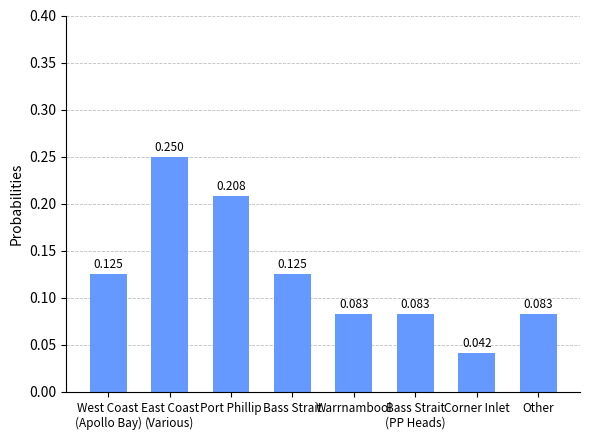

What is the label of the 4th bar from the right?

Warrnambool